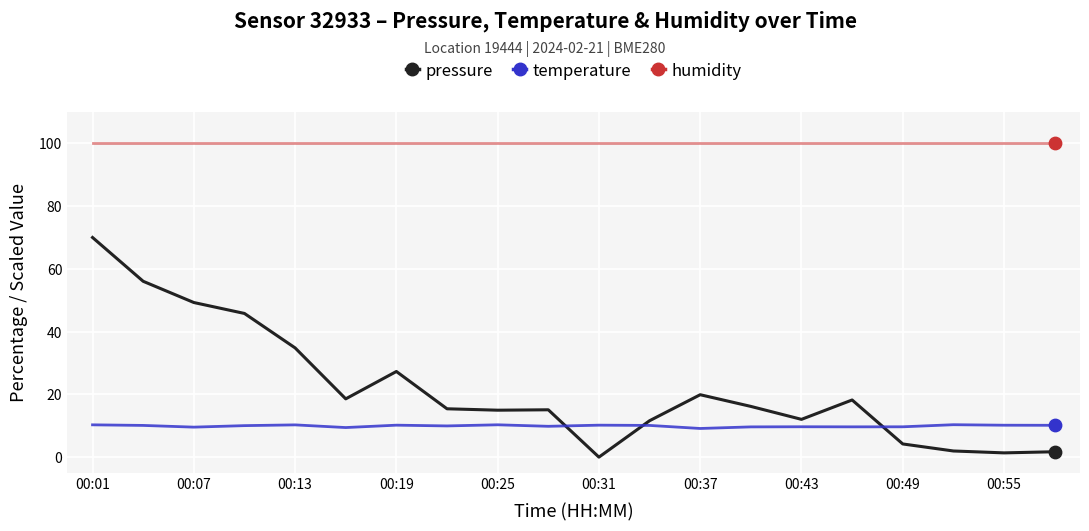

Which series has the largest total across all categories?

humidity